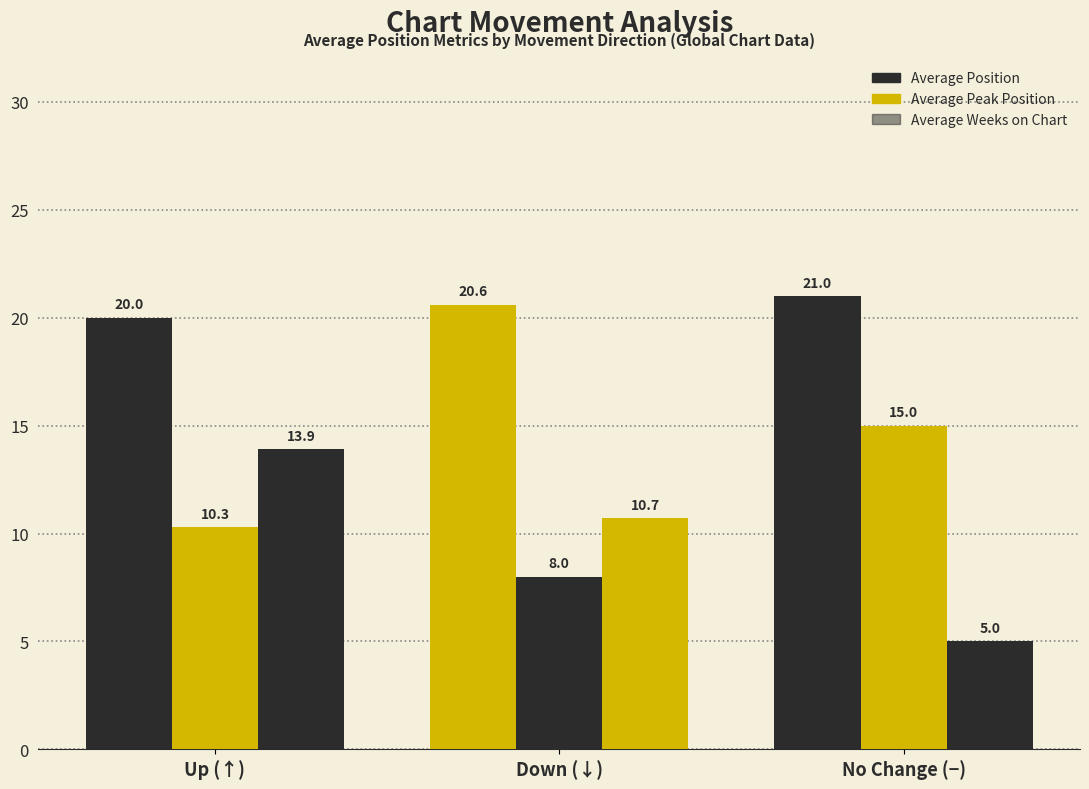

How many bars are there in total?

9